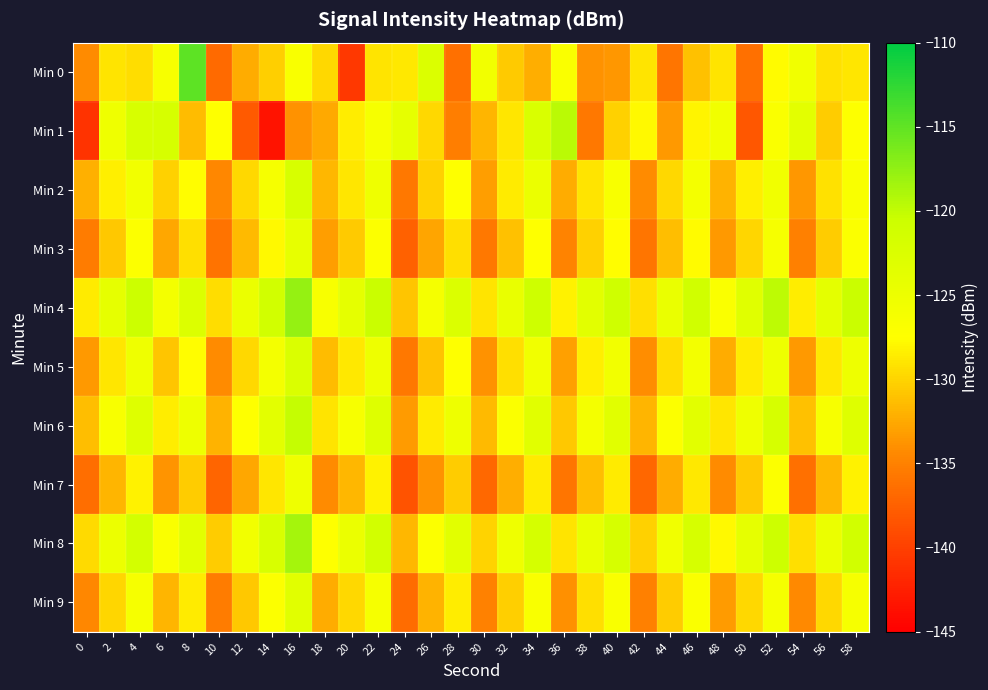

Rank the series at 38 from highest to lowest value.

Min 4, Min 8, Min 6, Min 5, Min 2, Min 9, Min 3, Min 7, Min 0, Min 1